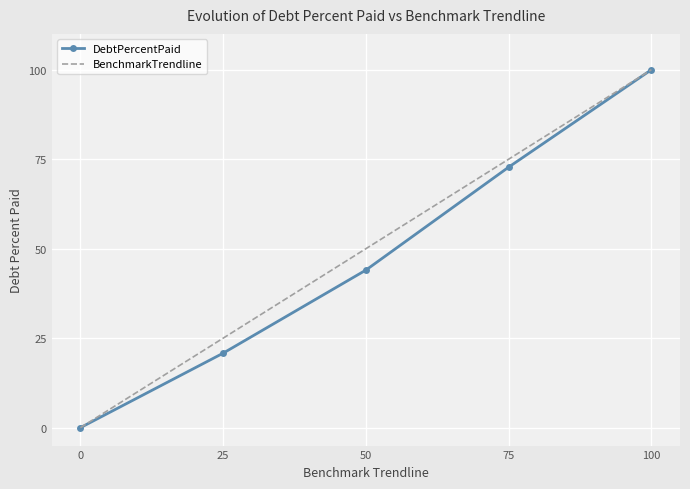

The value of DebtPercentPaid at 100 is 34.7. True or false?

False